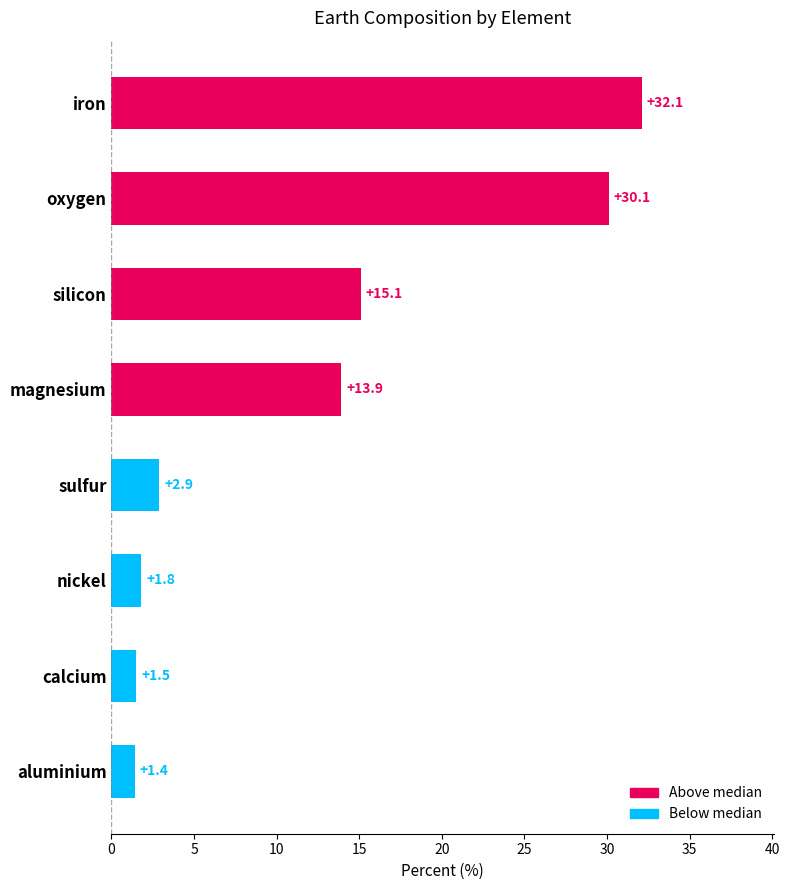

What is the change in value from sulfur to calcium?

-1.4